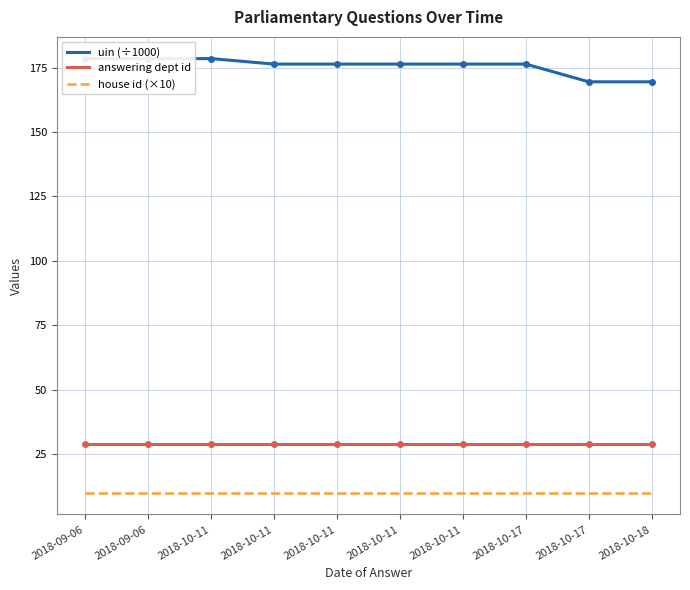

Which series has the largest range (max minus min)?

uin (÷1000)